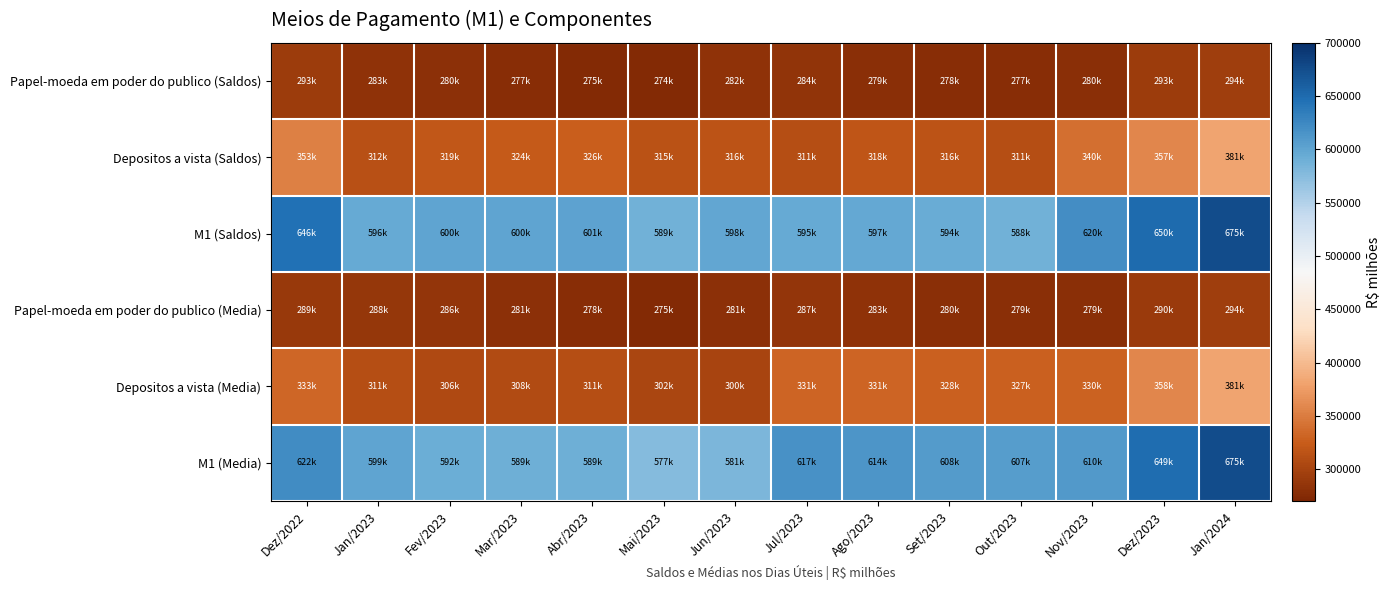

How many data points does each series have?

14